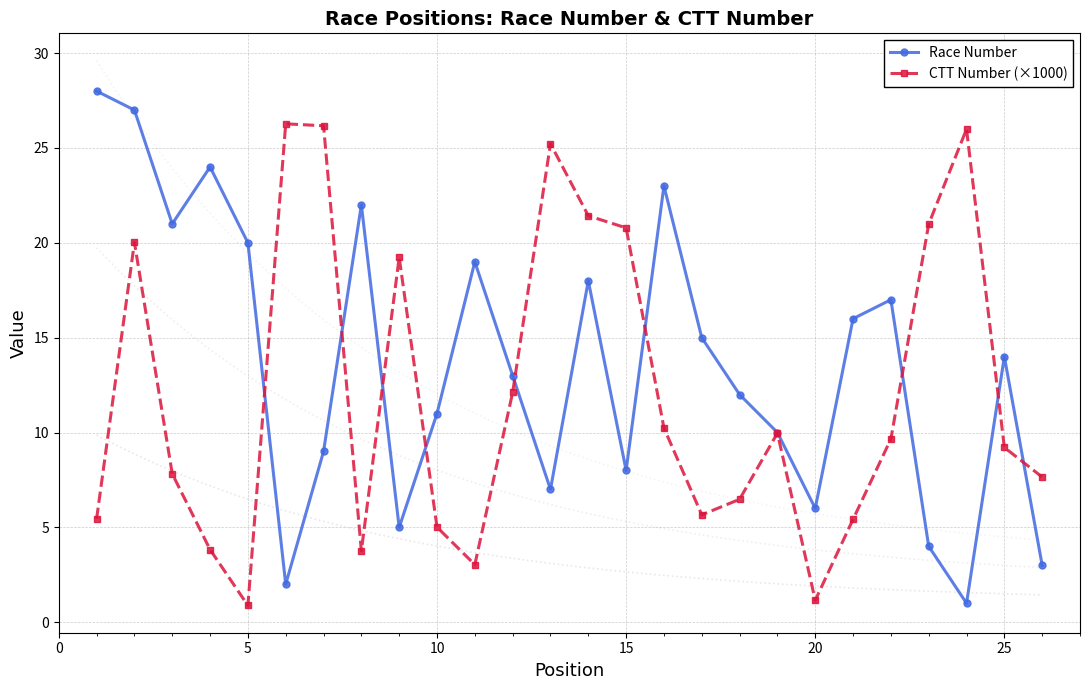

In CTT Number (×1000), how many points are lower than both neighbors (excluding endpoints)?

5